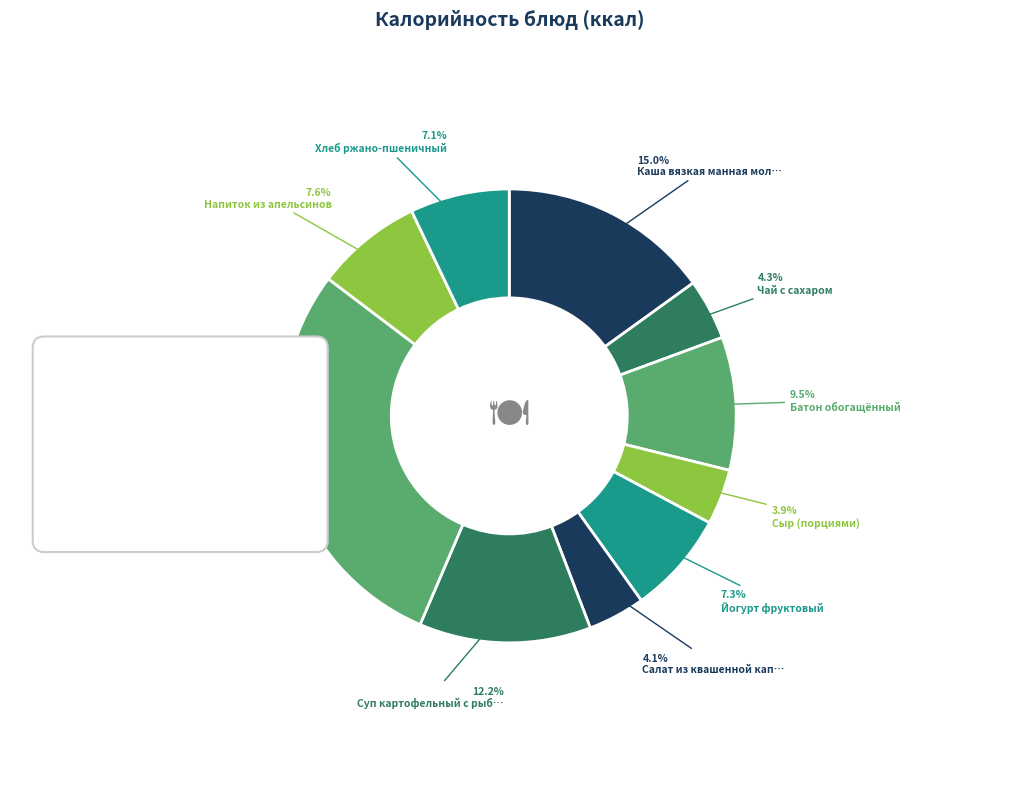

What is the smallest slice in the pie chart?

Сыр (порциями)